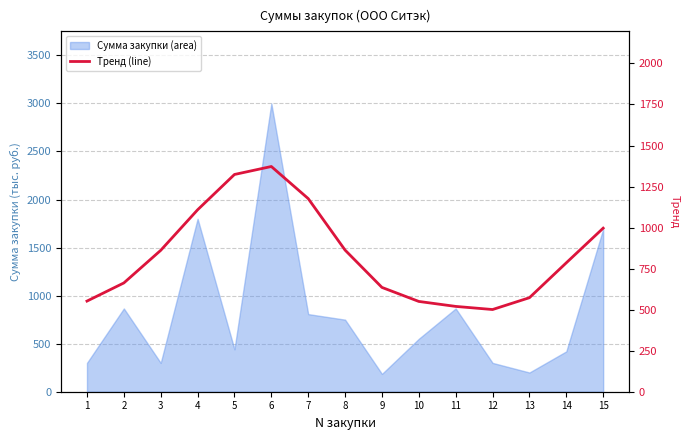

At which label is the value closest to 936?

15